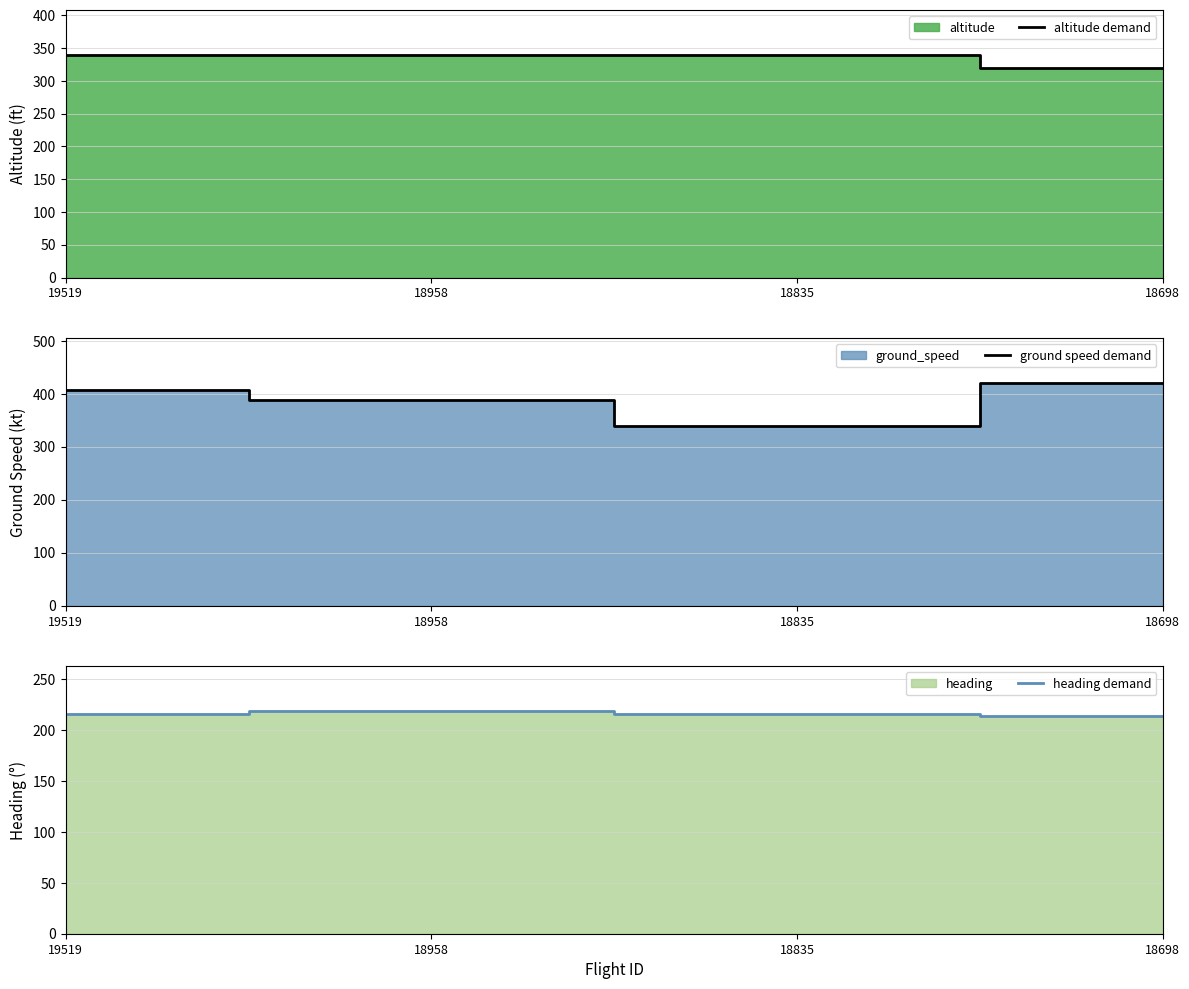

True or false: altitude demand has more than 0 points higher than both neighbors.

False